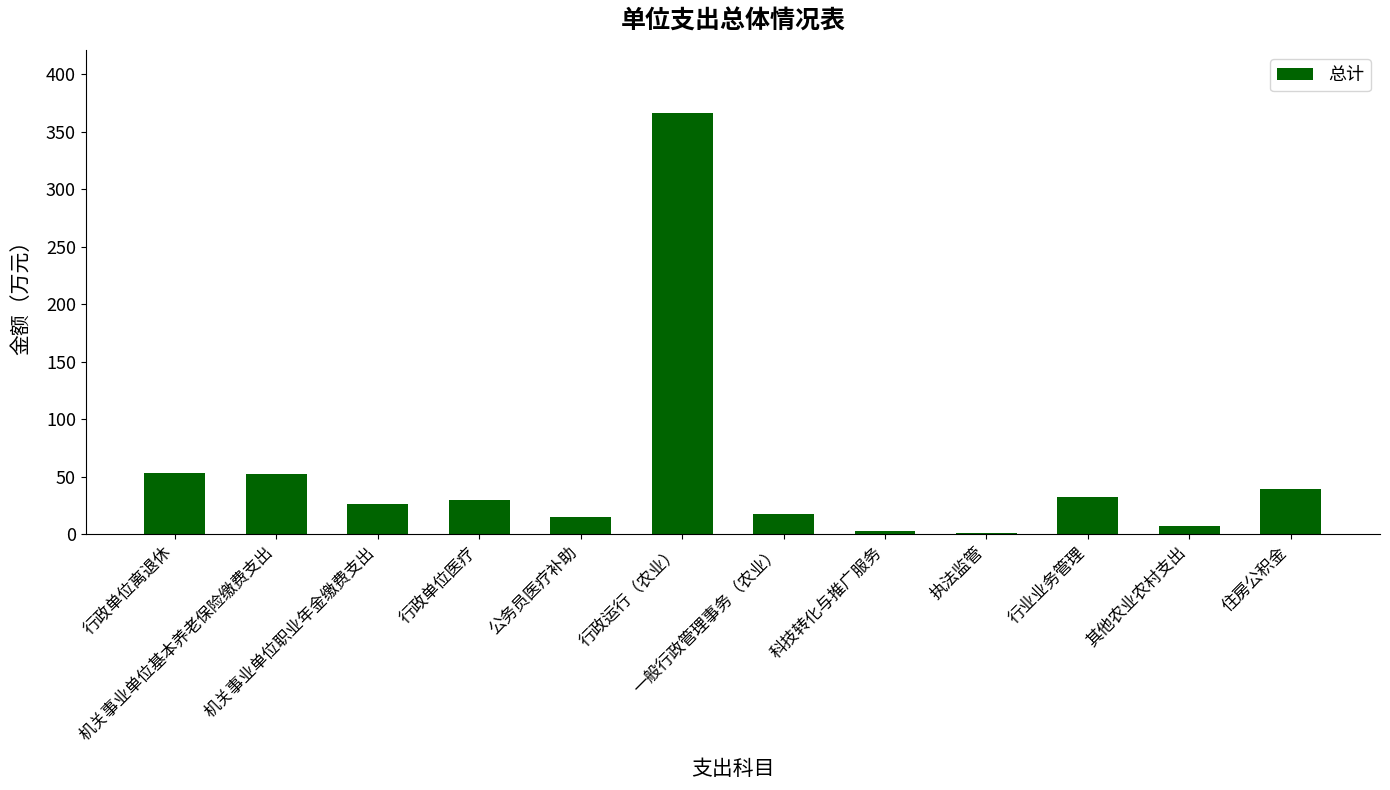

The value at 行政单位离退休 is 76.9. True or false?

False